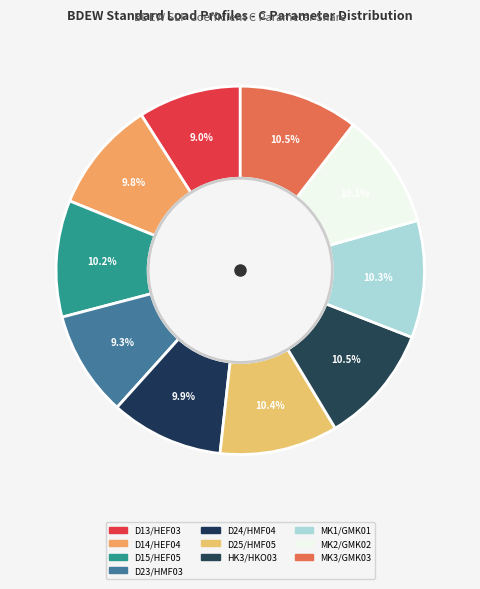

To the nearest percent, what is the average slice percentage?

10%